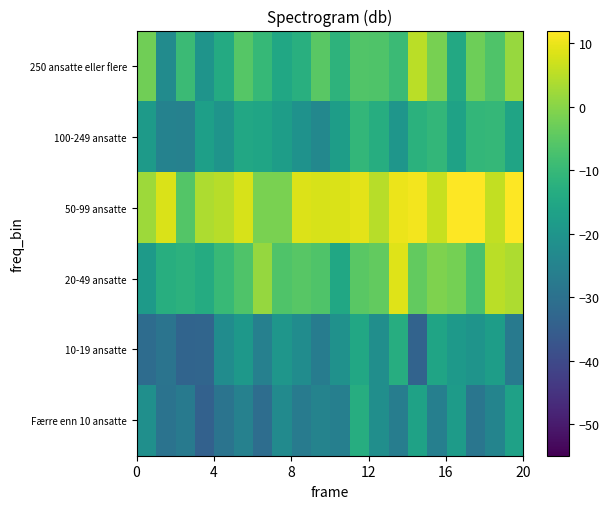

Reading left to right, extract all data points from this chart.

Færre enn 10 ansatte: -21.7	-29.5	-27.5	-34.3	-29.3	-25.4	-31.2	-22.9	-27.2	-25.1	-26.0	-13.1	-21.9	-26.5	-16.5	-26.1	-18.4	-28.6	-24.8	-16.6
10-19 ansatte: -31.4	-29.3	-33.3	-33.2	-22.5	-19.2	-25.8	-19.8	-22.4	-26.8	-21.2	-14.7	-22.0	-13.4	-33.7	-15.9	-19.0	-20.3	-17.7	-27.5
20-49 ansatte: -18.6	-13.0	-12.0	-13.7	-9.9	-6.5	1.5	-6.4	-5.4	-6.5	-15.1	-5.0	-4.0	8.6	-4.1	-1.0	-2.1	-7.1	5.0	3.7
50-99 ansatte: 2.1	8.1	-5.8	3.7	4.7	7.9	-1.6	-1.4	8.4	7.9	8.3	9.3	4.8	10.0	10.9	6.4	12.0	12.0	5.8	12.0
100-249 ansatte: -18.4	-25.2	-25.7	-17.3	-20.2	-14.9	-15.5	-17.7	-20.9	-23.7	-17.7	-10.6	-13.2	-19.9	-12.2	-10.6	-16.3	-10.5	-10.4	-15.8
250 ansatte eller flere: -2.4	-22.7	-9.4	-20.3	-14.0	-5.6	-10.1	-15.2	-12.8	-5.2	-11.7	-6.3	-6.6	-9.5	5.1	-1.8	-14.5	-2.9	-6.5	1.7